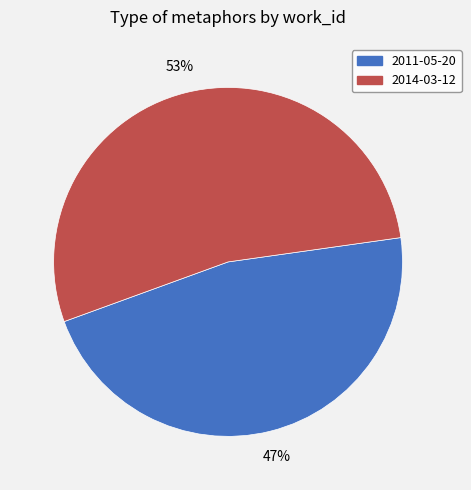

What percentage is the 2014-03-12 slice, to the nearest percent?

53%